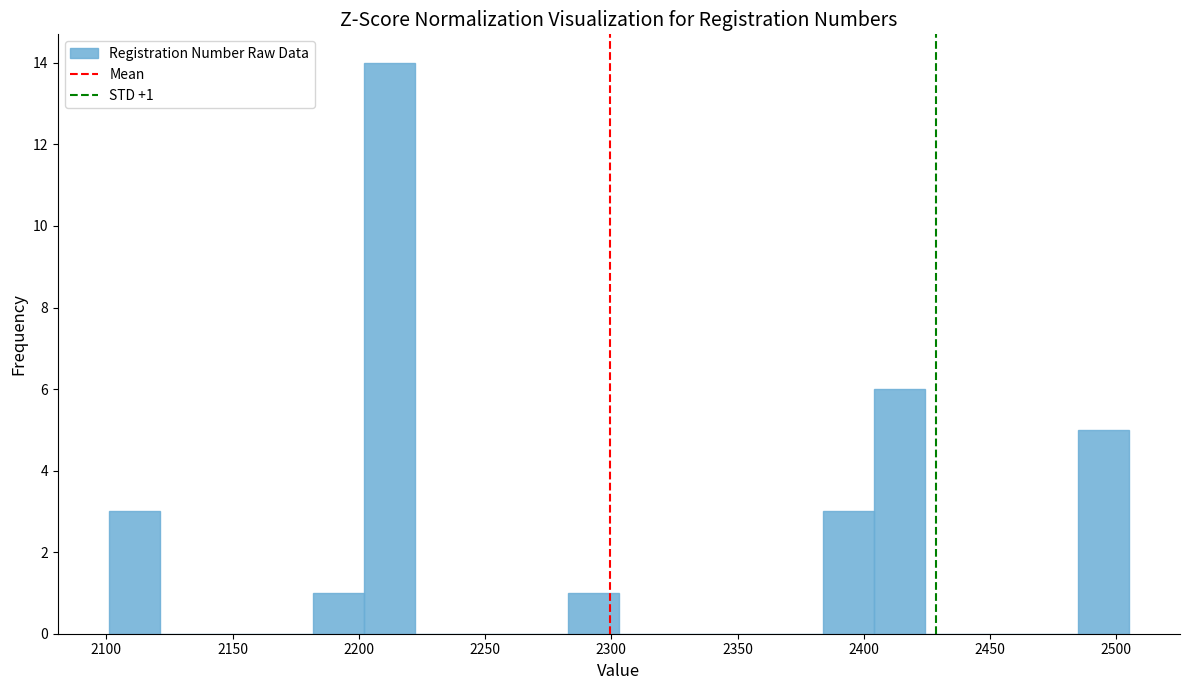

Which range on the x-axis has the tallest bar?

2200 to 2220